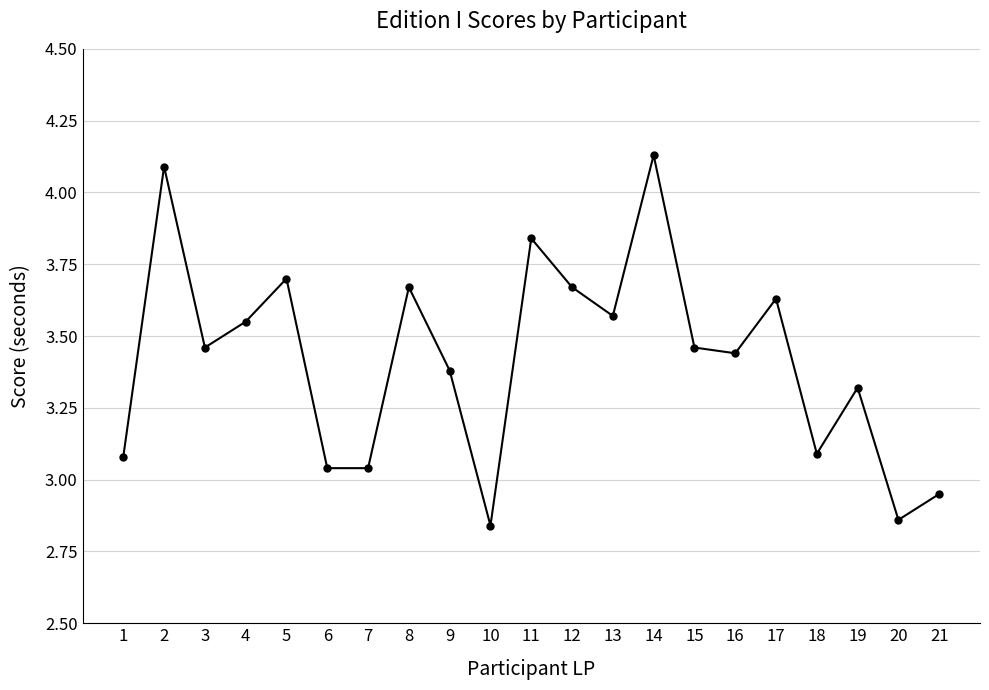

Is it true that the value at 15 is 5.5?

False